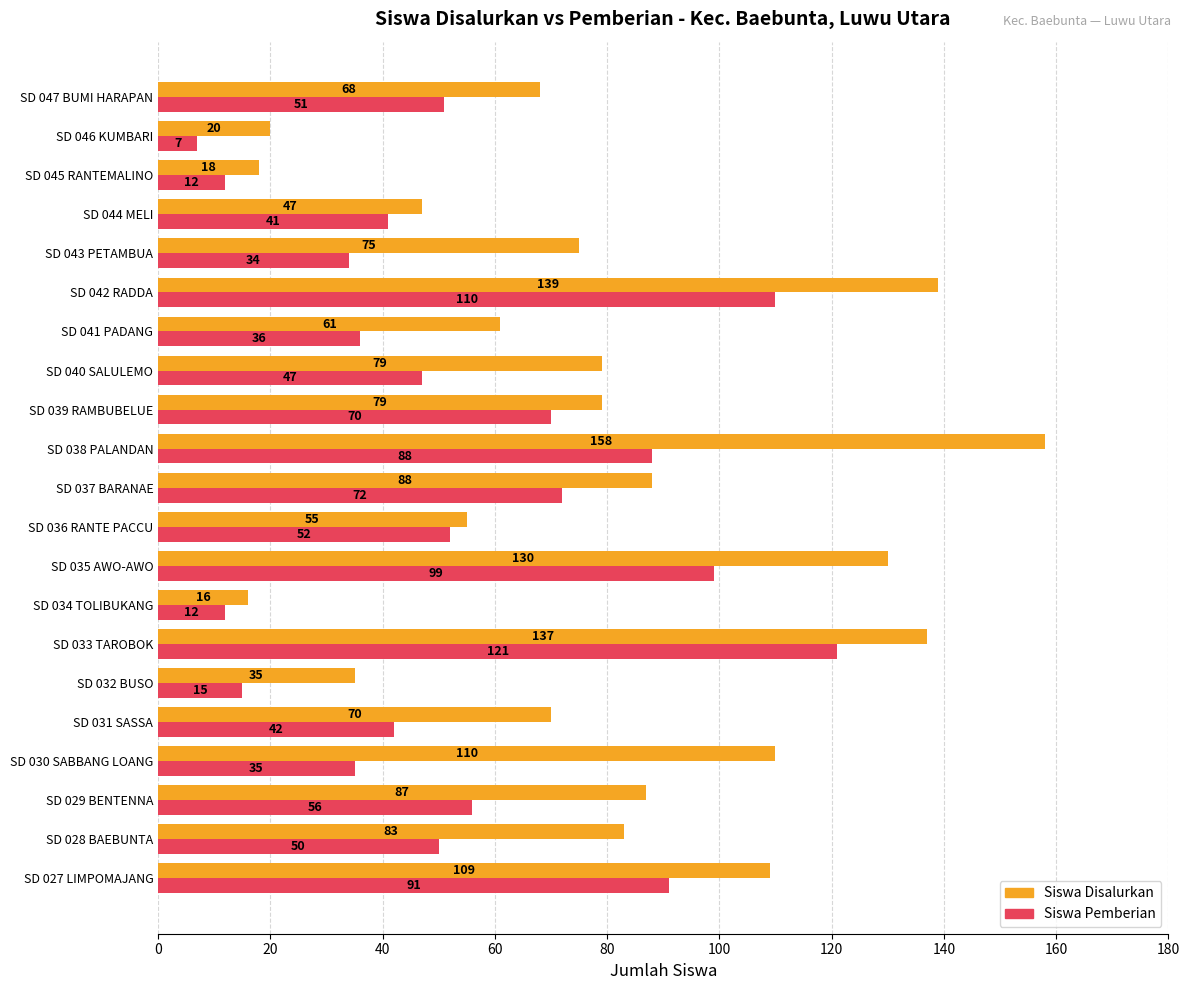

At how many categories does at least one series exceed 28?

18